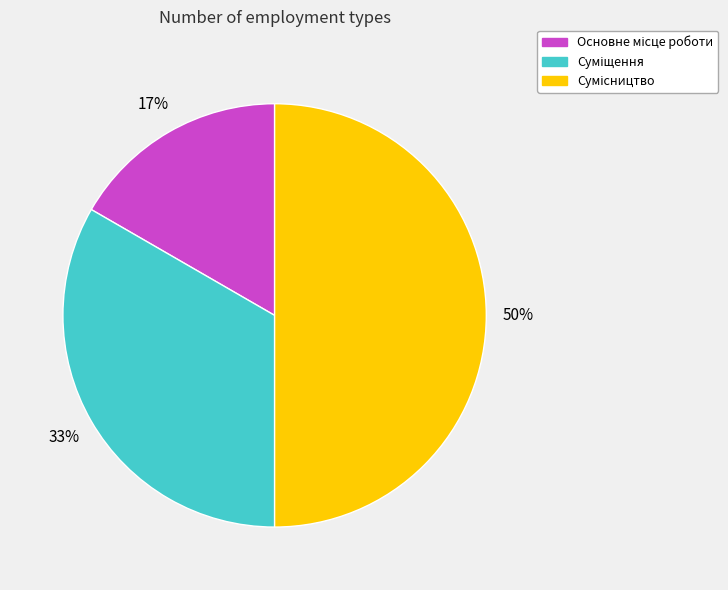

To the nearest percent, what is the average slice percentage?

33%